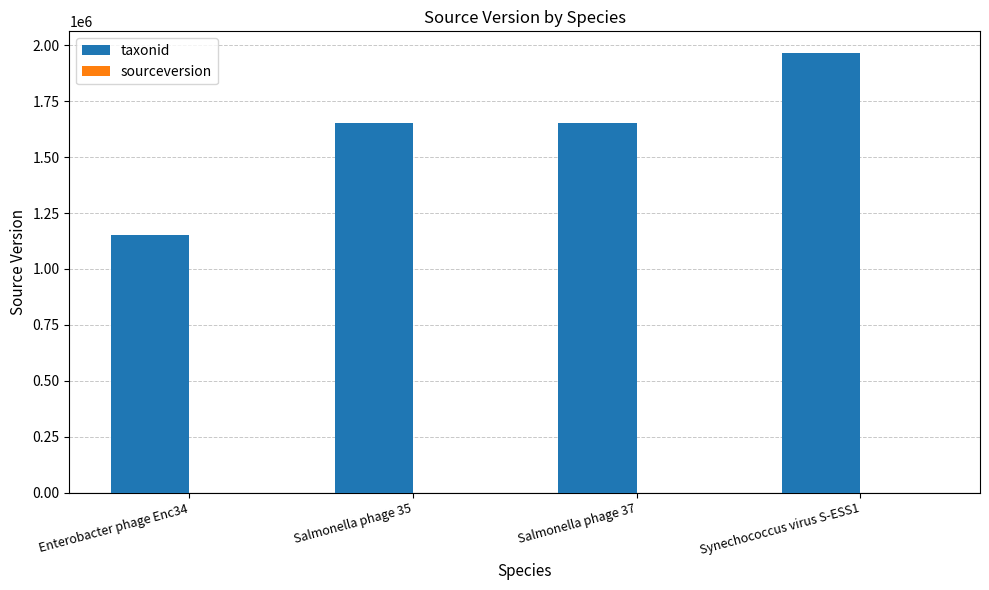

Which series changed the most between Salmonella phage 35 and Synechococcus virus S-ESS1?

taxonid